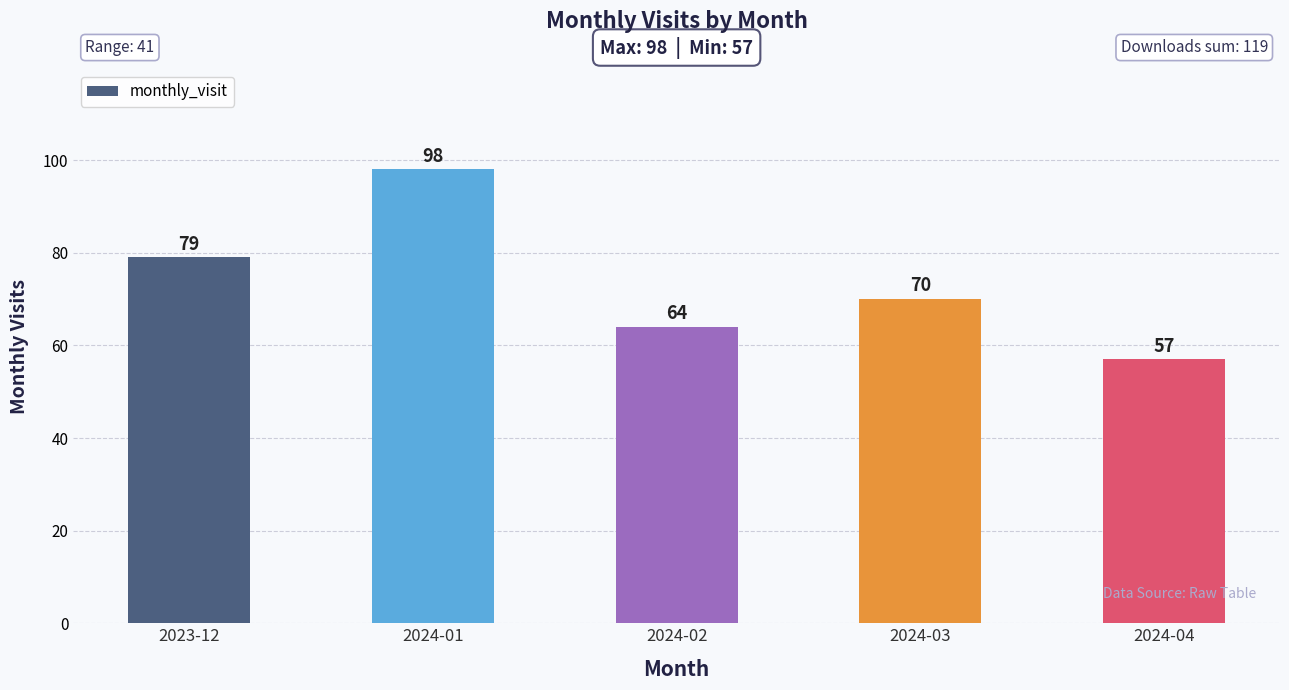

Reading right to left, what are all the values shown in this chart?

2024-04=57	2024-03=70	2024-02=64	2024-01=98	2023-12=79